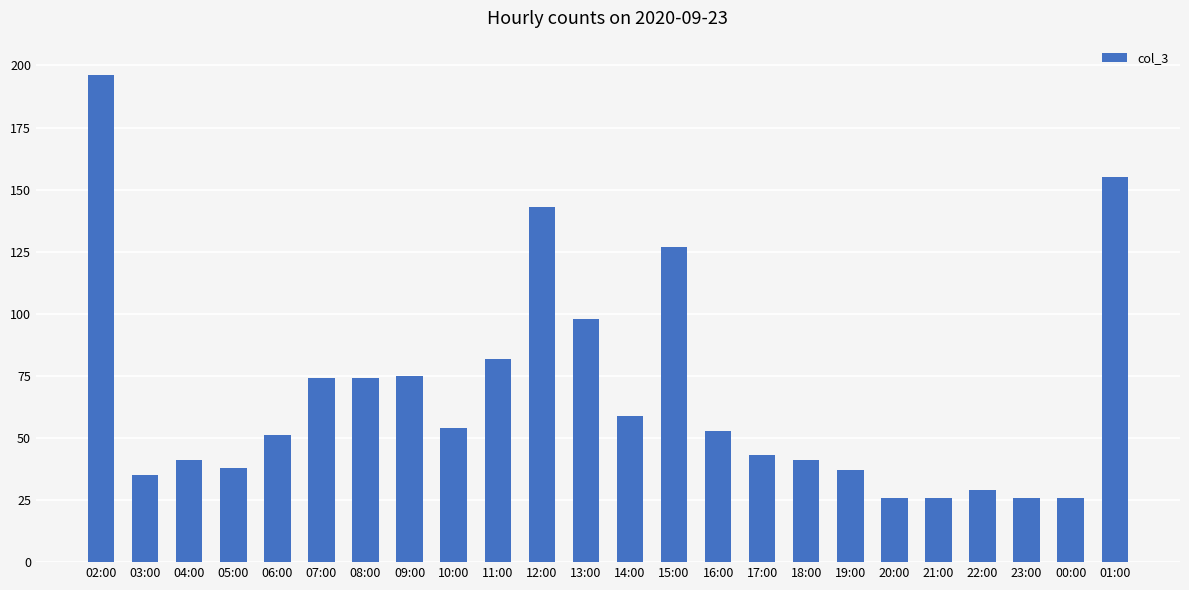

What is the change in value from 14:00 to 23:00?

-33